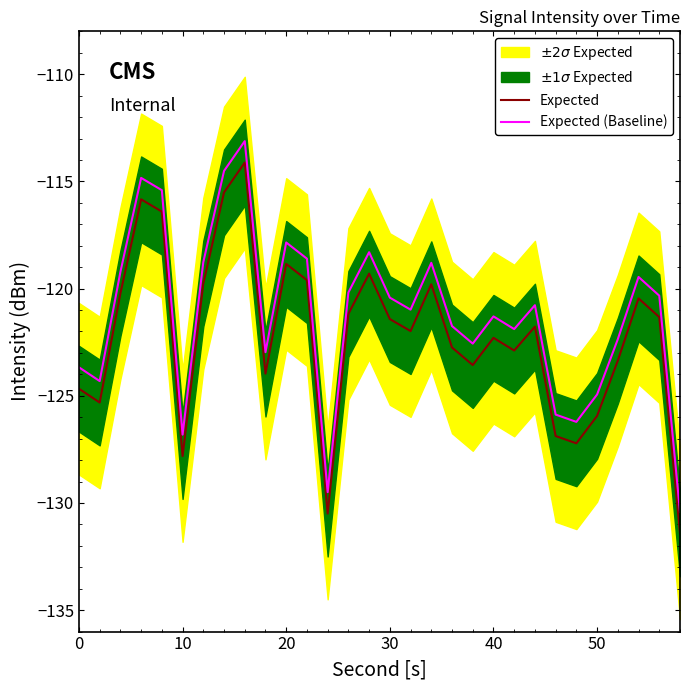

List the series in order of their peak value, lowest first.

Expected, Expected (Baseline)